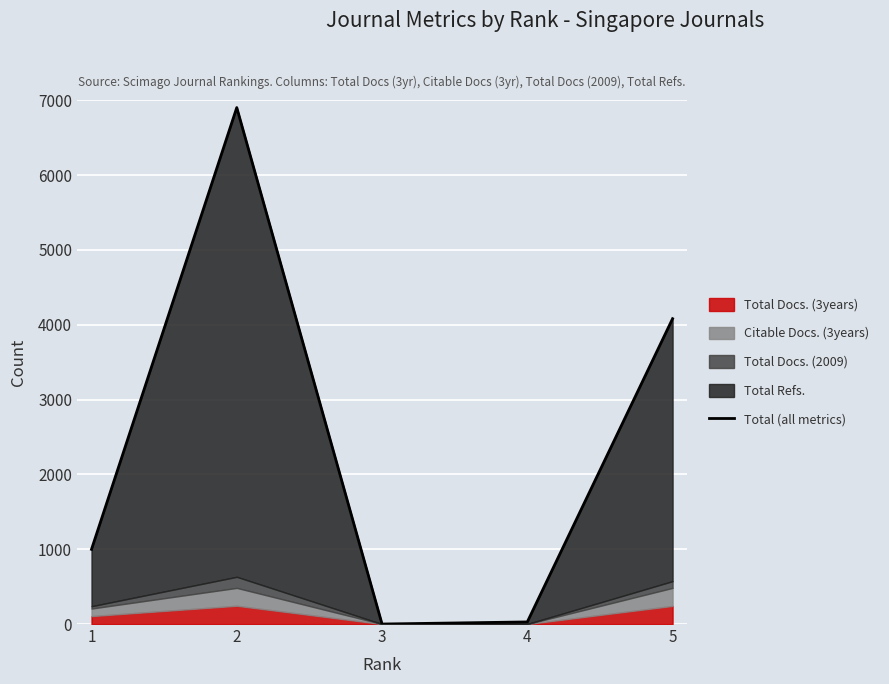

How many points are higher than both their immediate neighbors (excluding endpoints)?

1